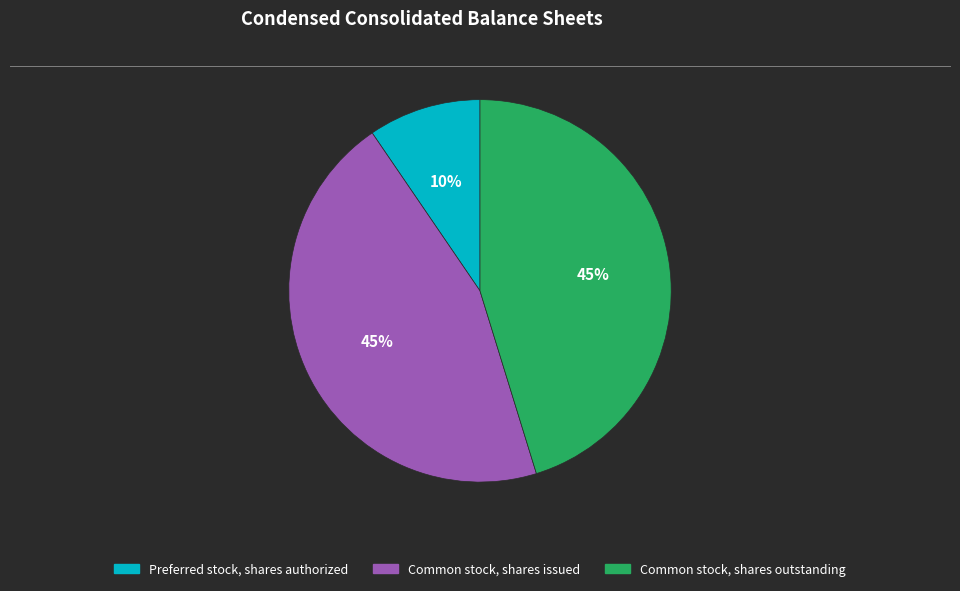

Is there a majority slice in this chart?

No